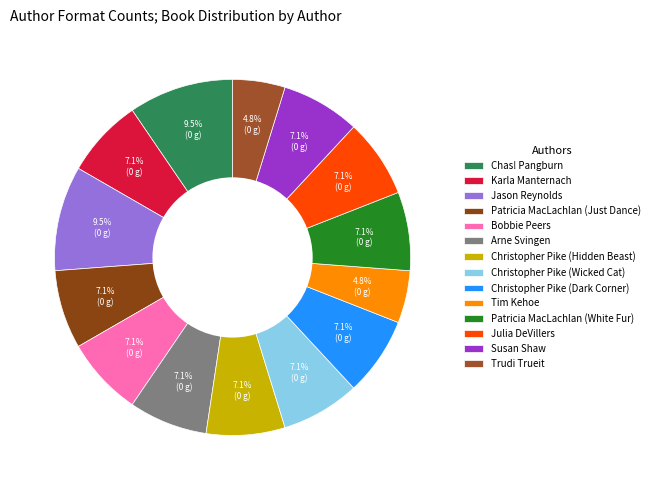

Is Jason Reynolds the majority of the pie?

No